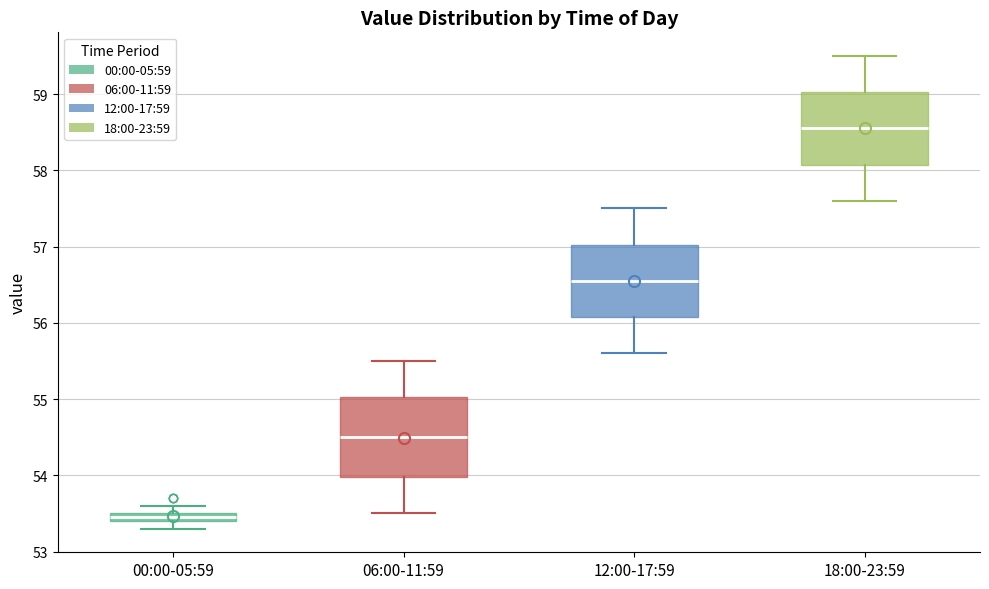

Where does the lower whisker of the box for 06:00-11:59 end on the y-axis? The values are not printed on the chart, so give them approximately, as read against the axis.

53.5